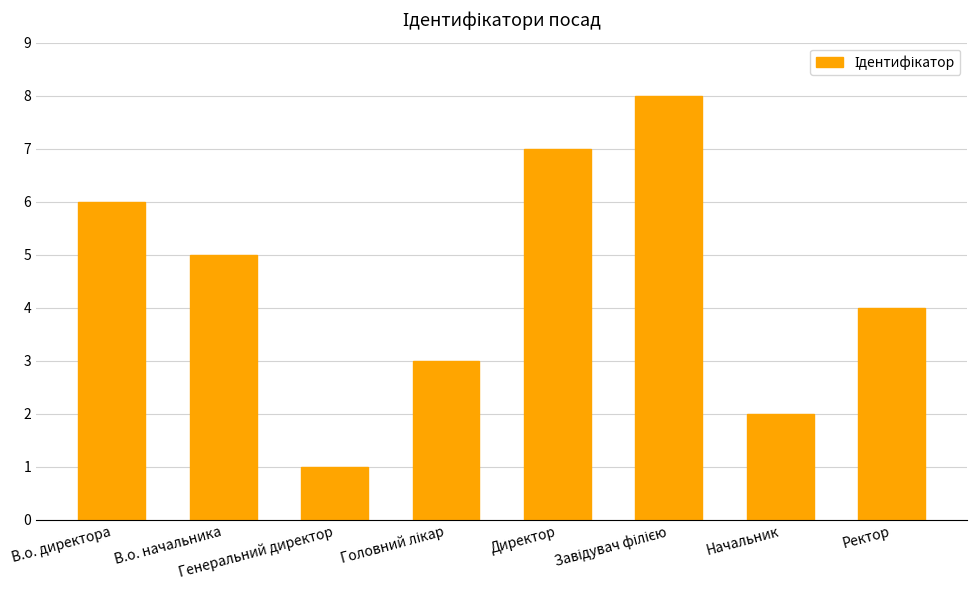

What is the greatest value displayed?

8